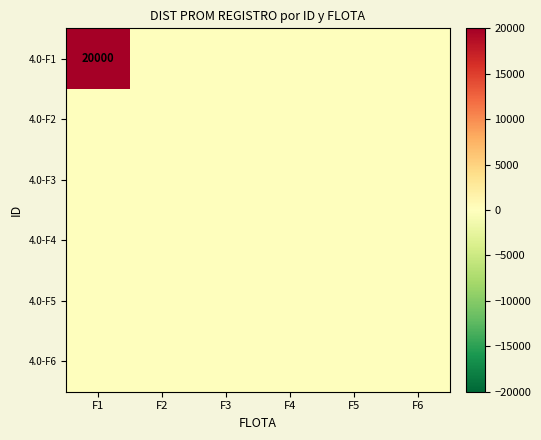

What is the sum of the 4.0-F1 values at F6 and F1?

20000